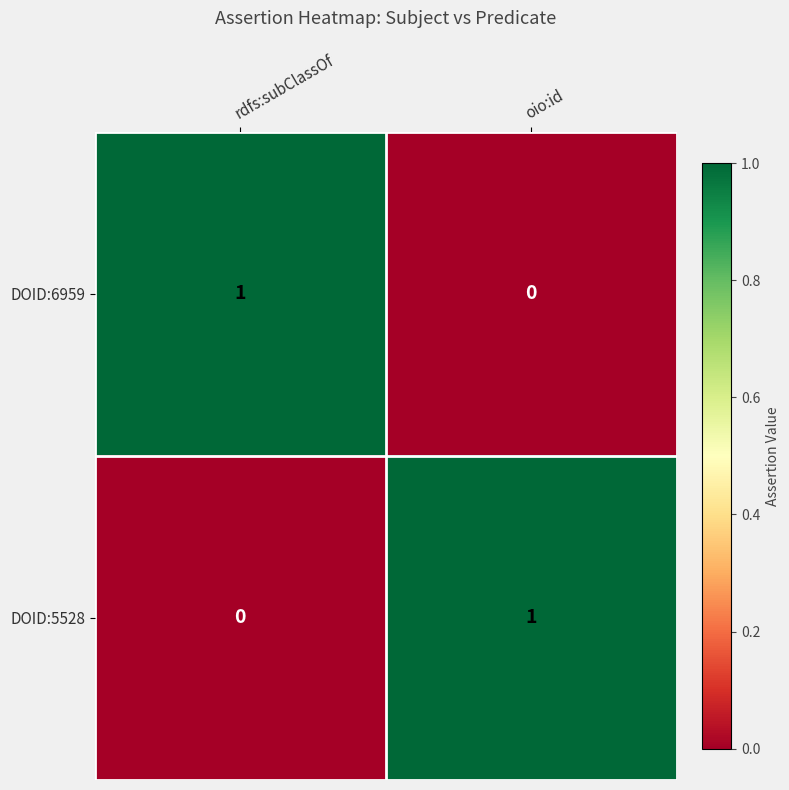

What is the maximum value shown in the chart?

1